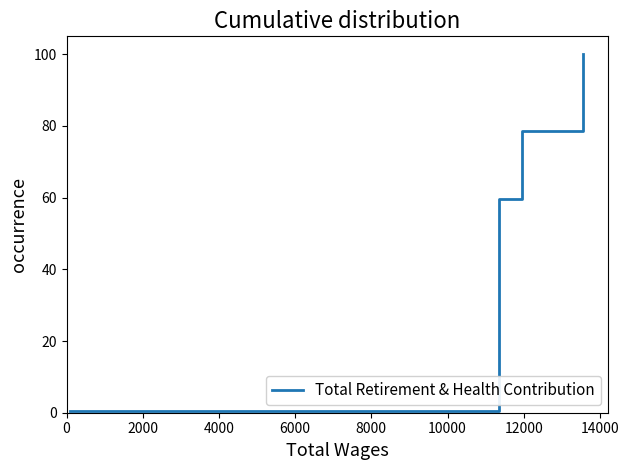

What is the average value?

59.7